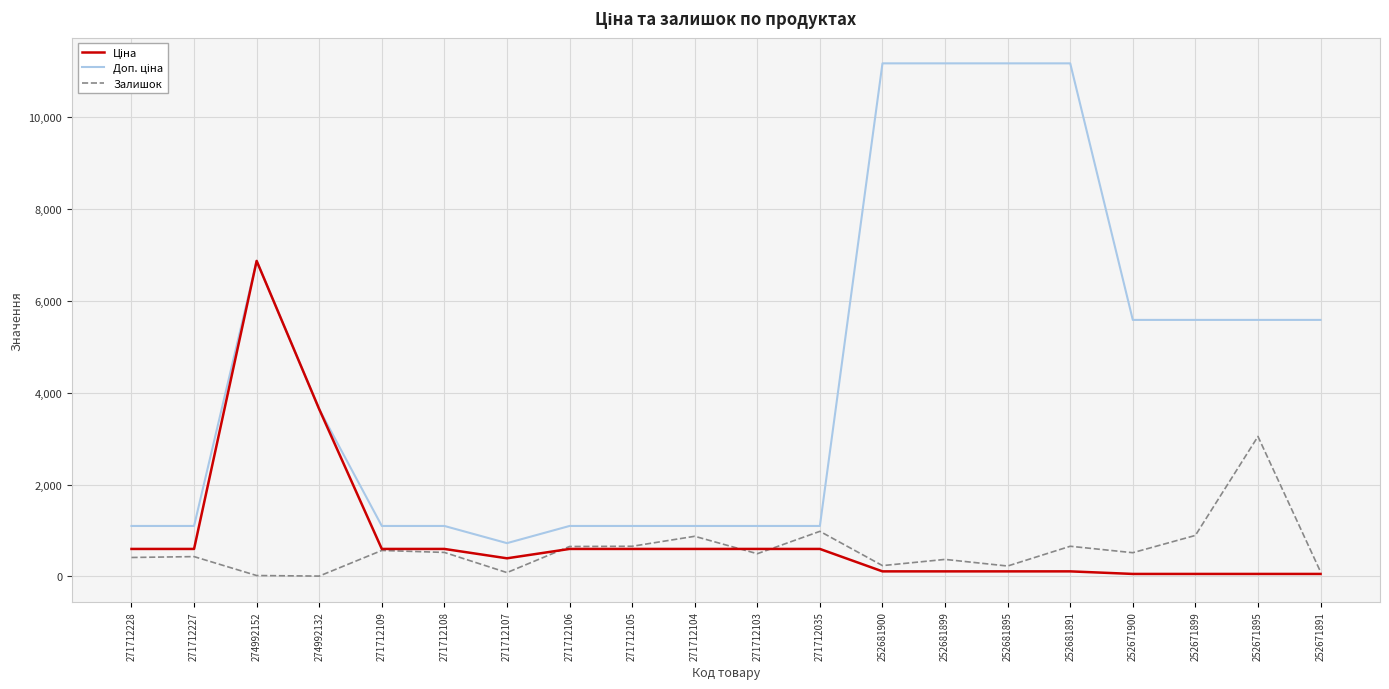

Does the chart have visible grid lines?

Yes